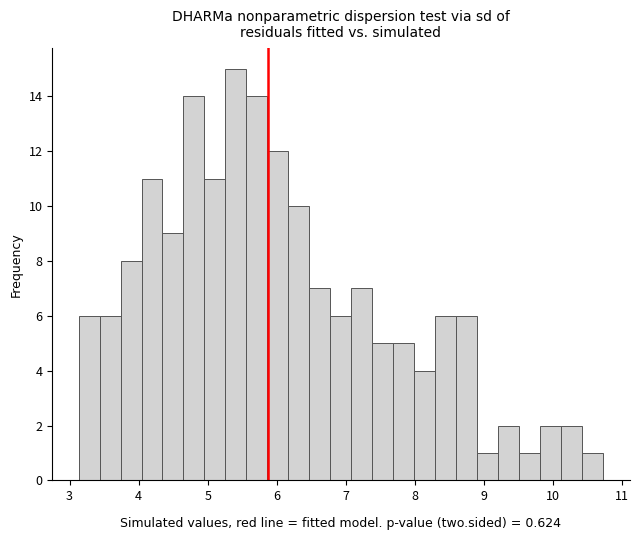

Read against the x-axis, roughly where is the centre of the tallest bar?

5.4